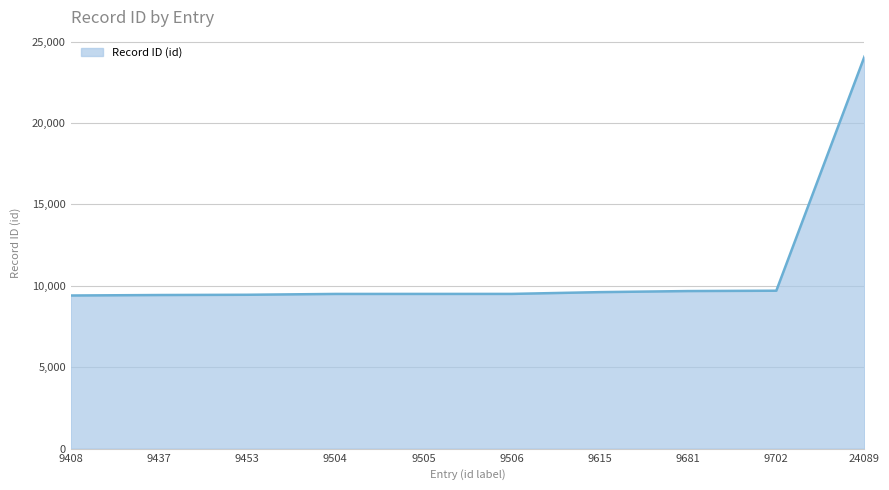

How many lines are shown in the chart?

1